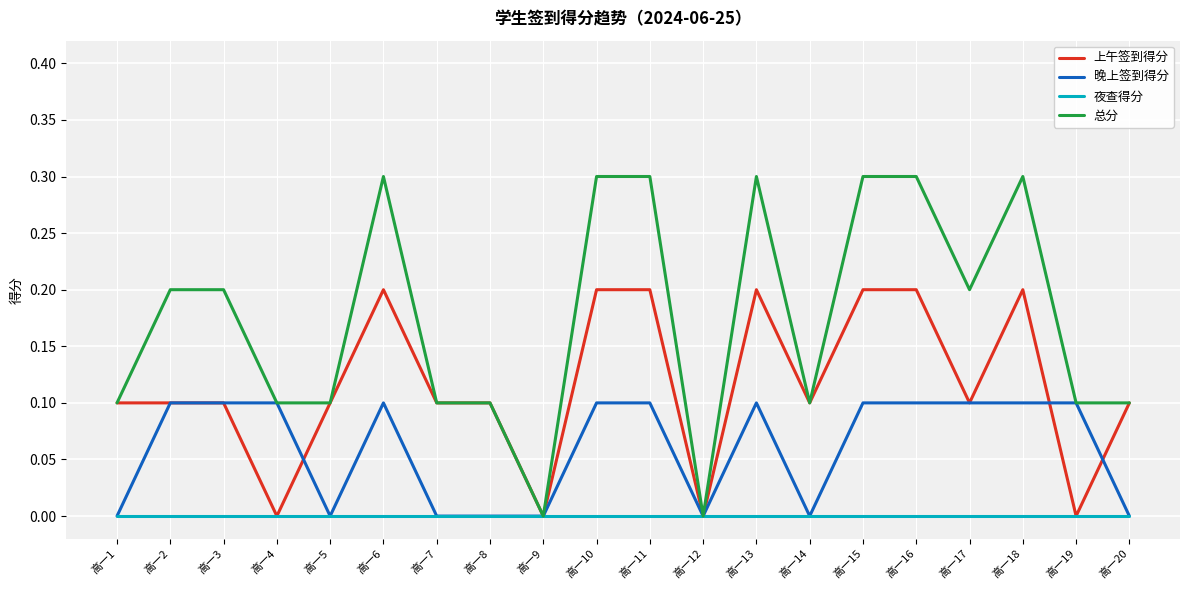

List the series in order of their overall mean, highest first.

总分, 上午签到得分, 晚上签到得分, 夜查得分